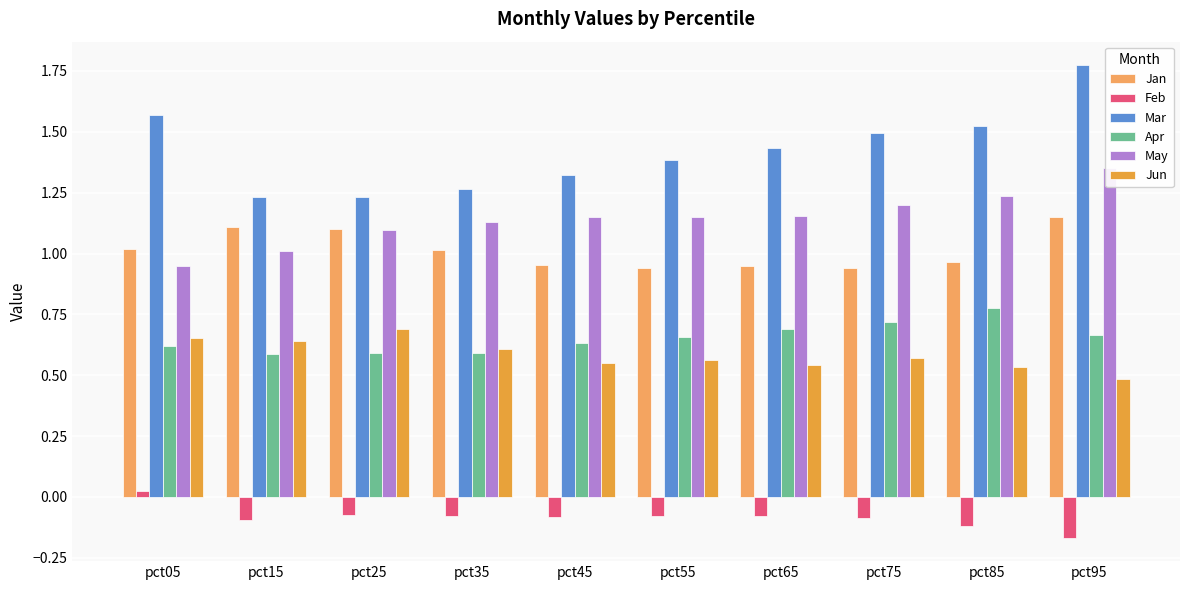

Rank the categories by Jun value from highest to lowest.

pct25, pct05, pct15, pct35, pct75, pct55, pct45, pct65, pct85, pct95